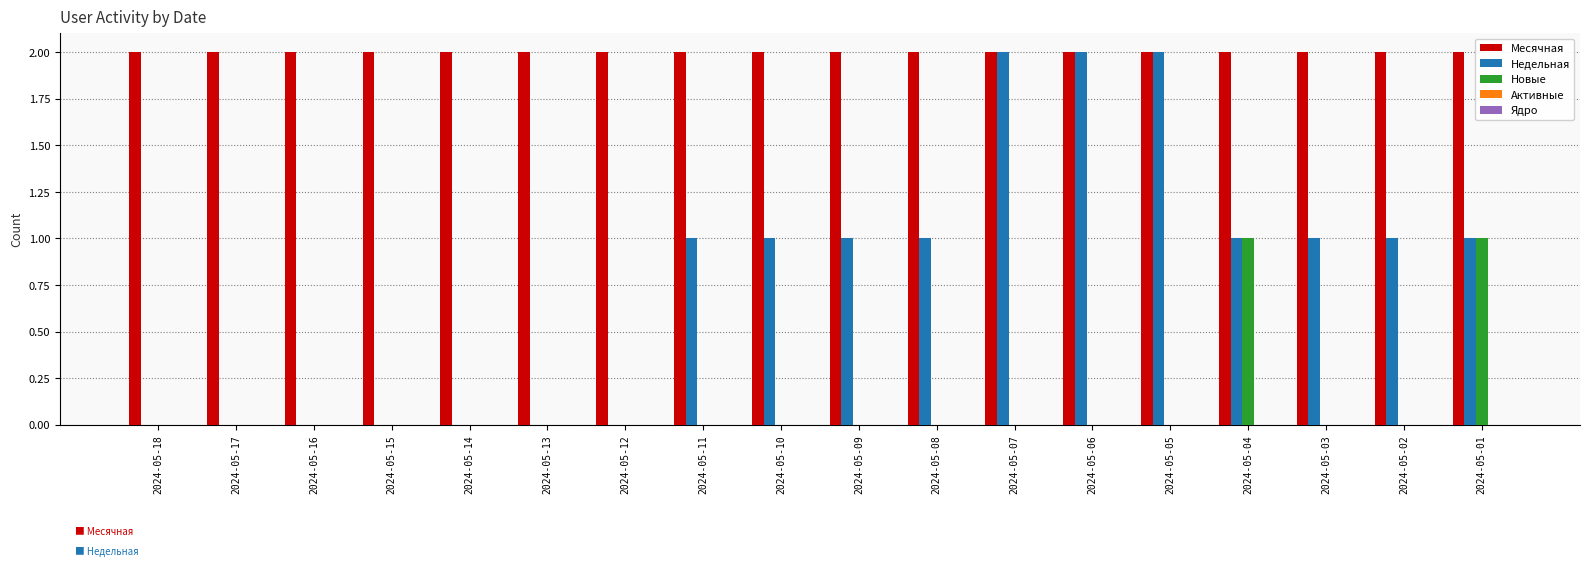

Which series has the largest total across all categories?

Месячная